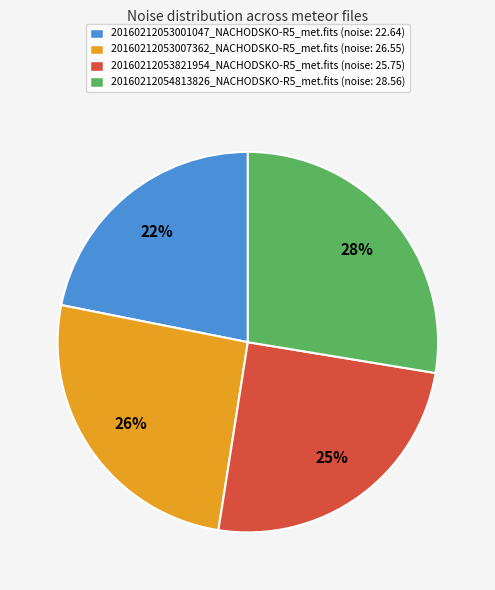

What is the ratio of the value at 20160212053007362_NACHODSKO-R5_met.fits (noise: 26.55) to the value at 20160212053821954_NACHODSKO-R5_met.fits (noise: 25.75)?

1.0